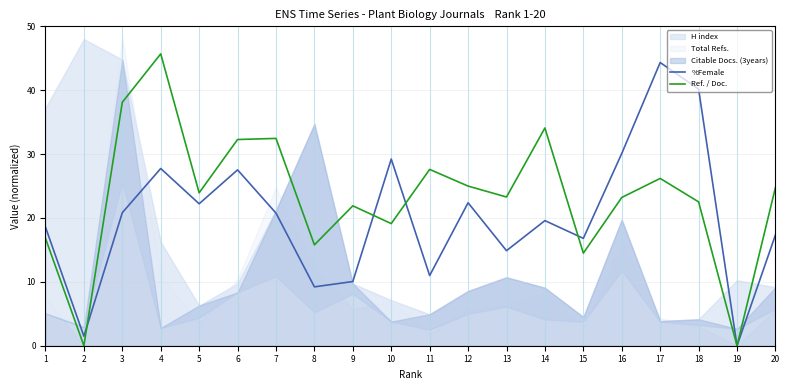

What is the average value of the Ref. / Doc. series?

23.4